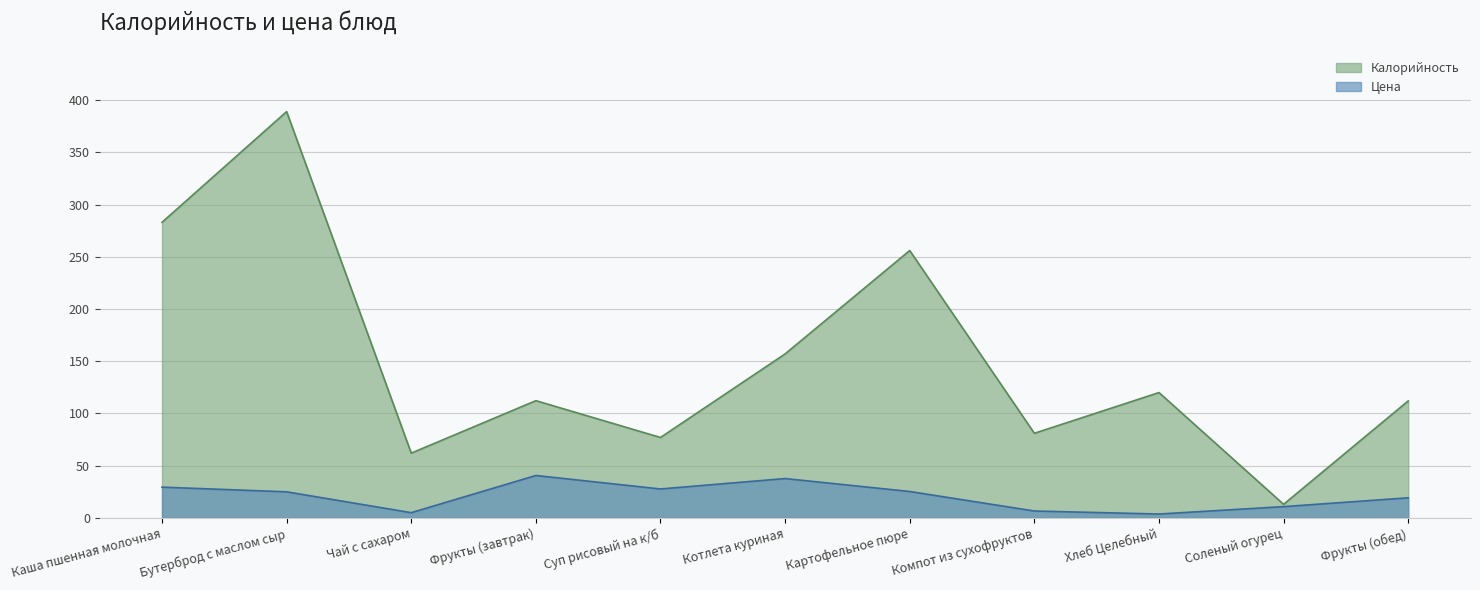

True or false: Цена has more than 0 interior local peaks.

True